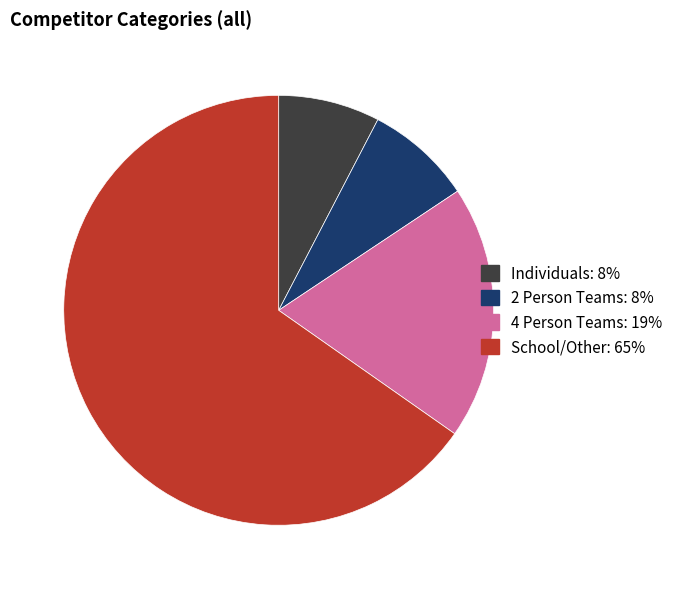

Is there a majority slice in this chart?

Yes